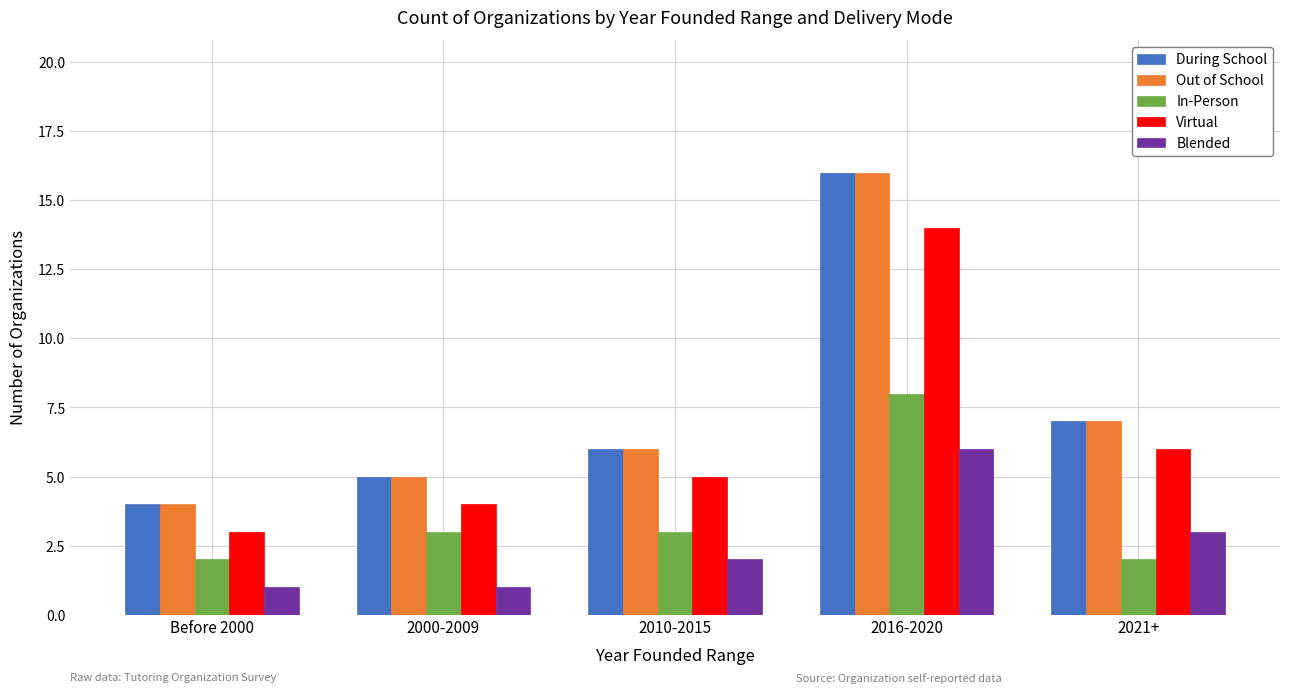

What is the total value across all series at Before 2000?

14